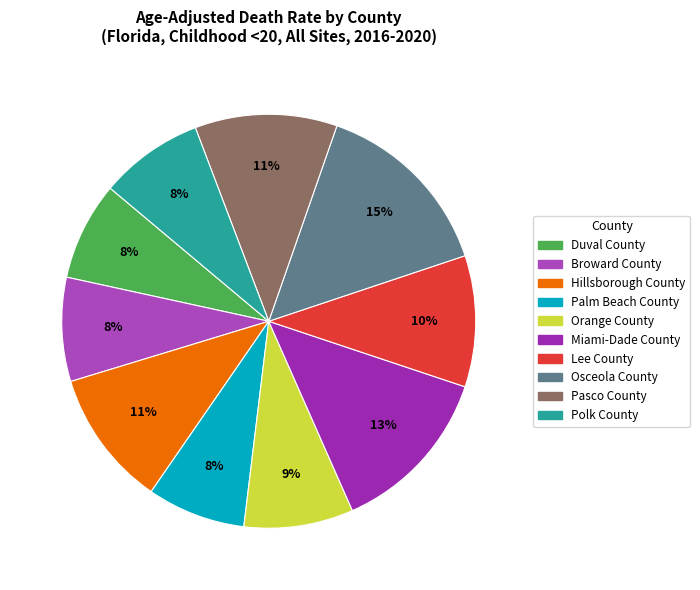

How many segments does this pie chart have?

10